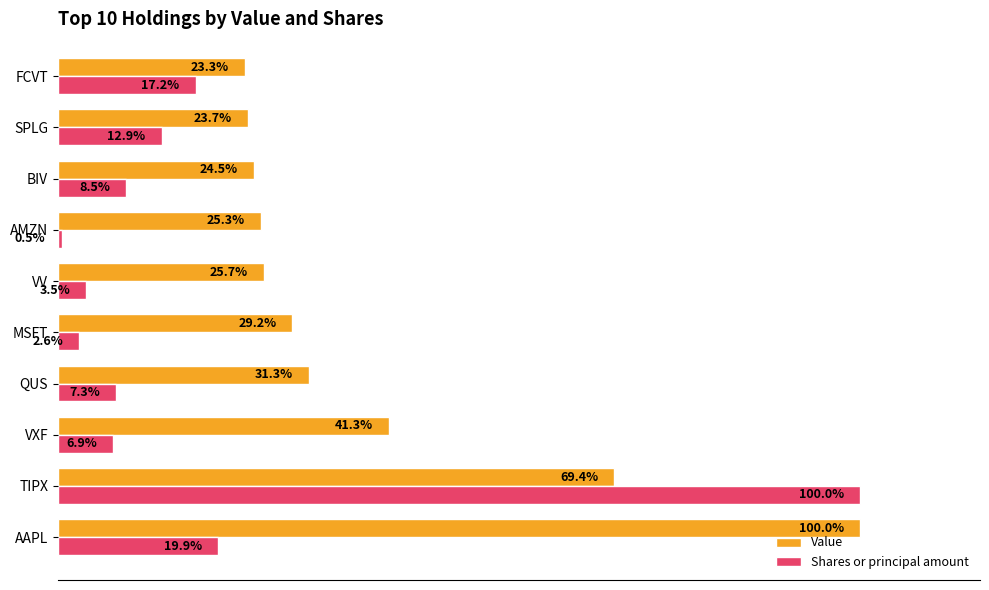

At which label does Shares or principal amount reach its peak?

TIPX